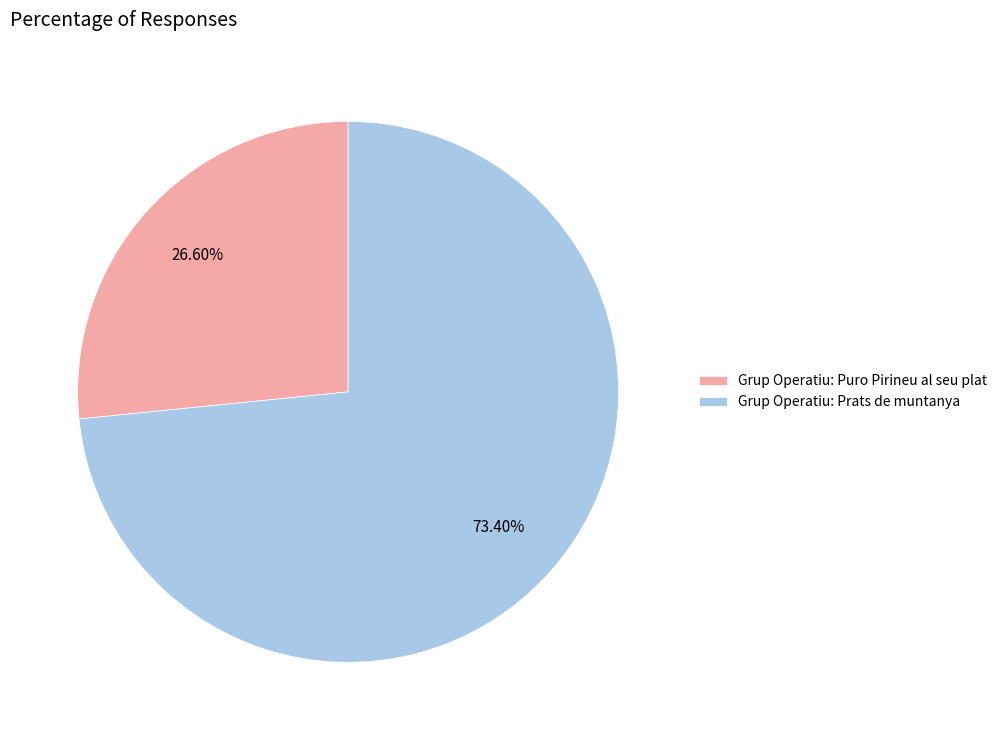

Approximately how many times larger is the value at Grup Operatiu: Puro Pirineu al seu plat compared to Grup Operatiu: Prats de muntanya?

0.4